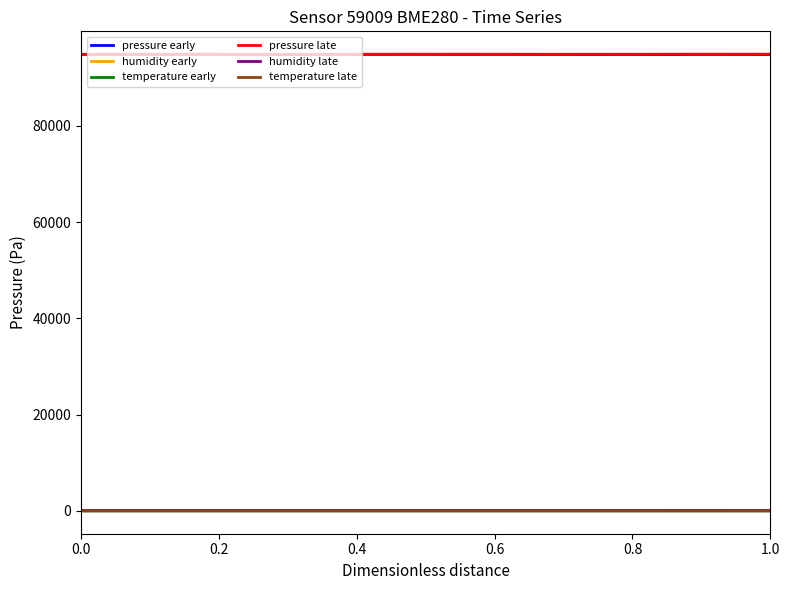

True or false: pressure early and temperature late cross at least once.

False